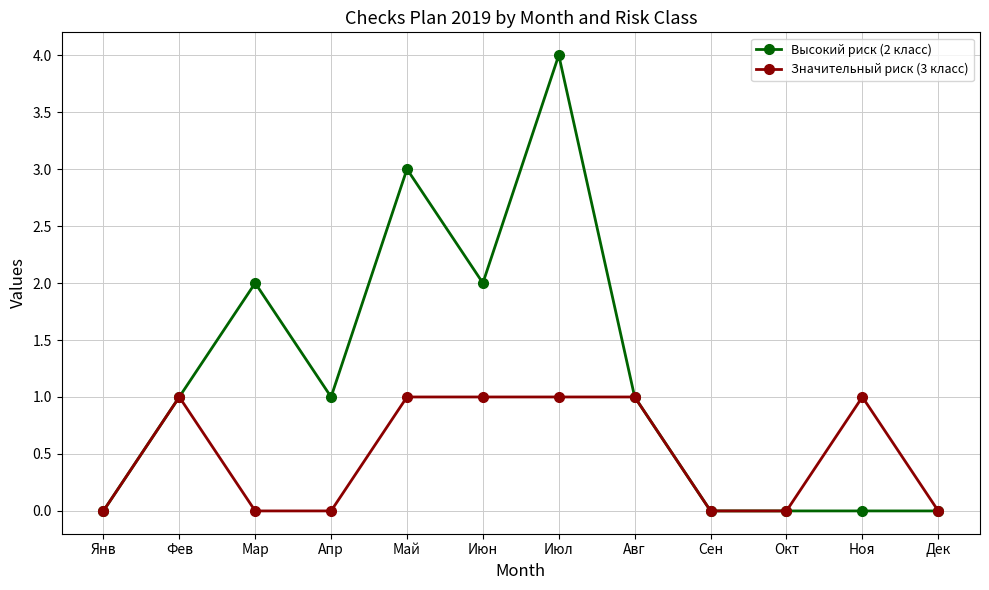

How many lines are shown in the chart?

2